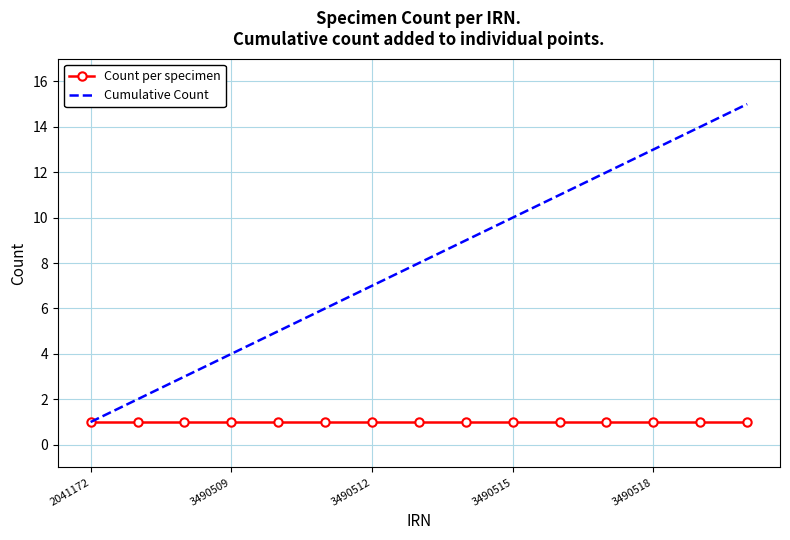

List the series in order of their overall mean, lowest first.

Count per specimen, Cumulative Count